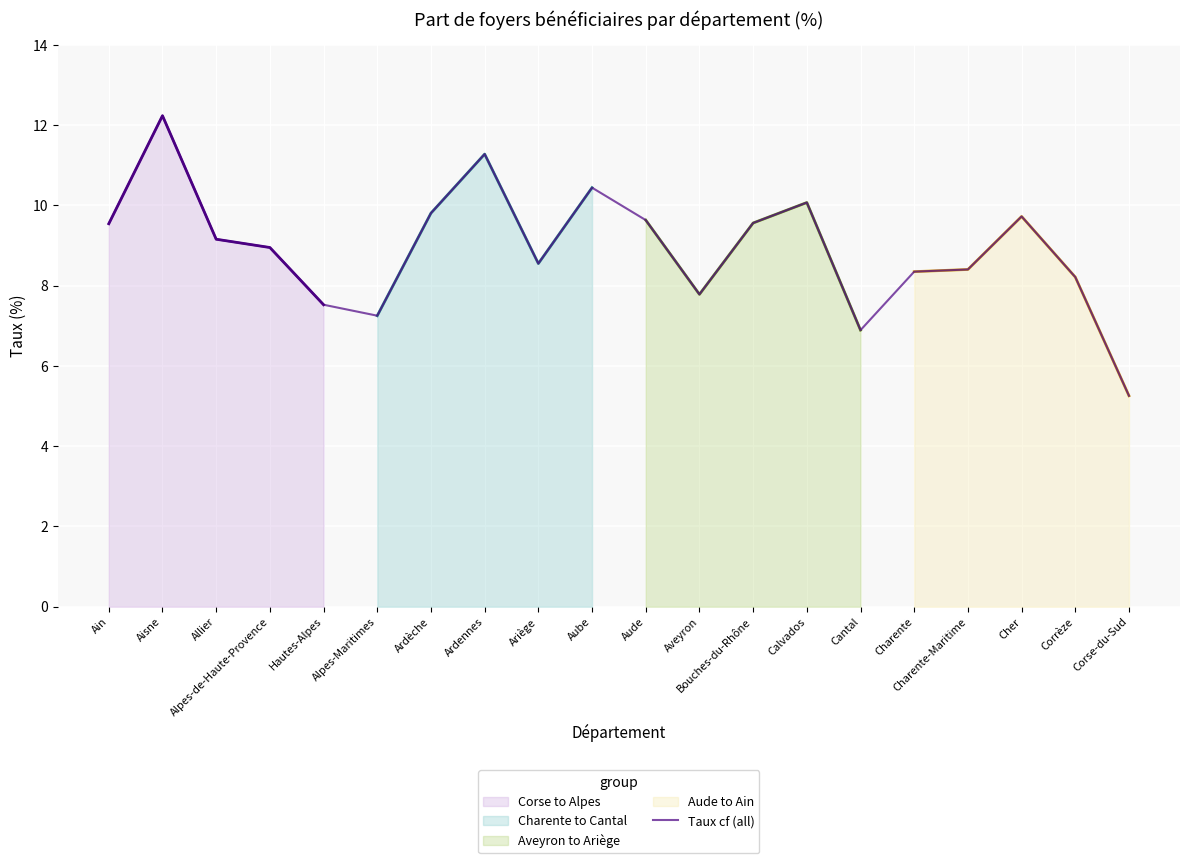

How many categories are shown in the chart?

20